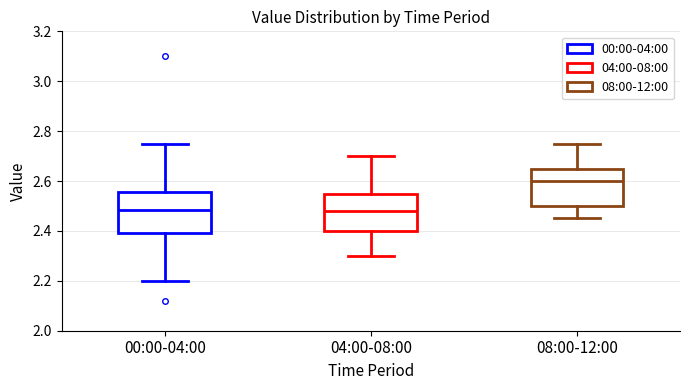

Which box's median line is the highest?

08:00-12:00